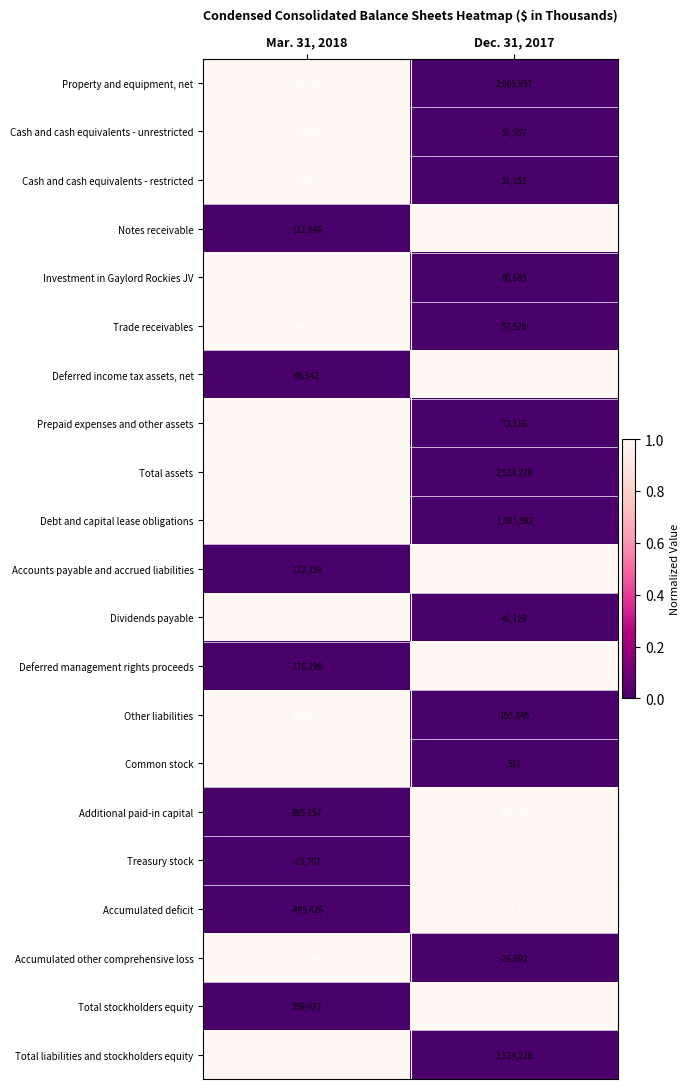

Which series changed the most between Mar. 31, 2018 and Dec. 31, 2017?

Debt and capital lease obligations